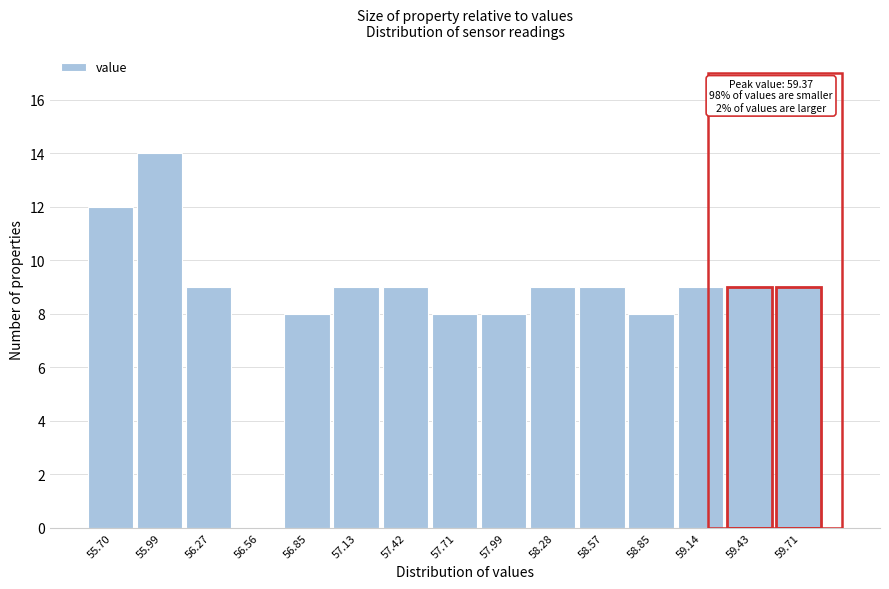

Reading left to right, list all the values displayed in this chart.

55.70=12	55.99=14	56.27=9	56.56=0	56.85=8	57.13=9	57.42=9	57.71=8	57.99=8	58.28=9	58.57=9	58.85=8	59.14=9	59.43=9	59.71=9